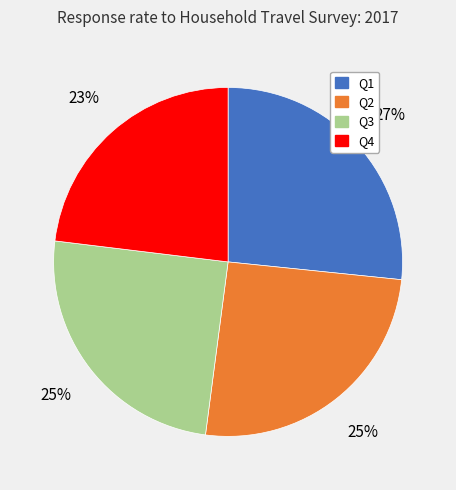

How many slices are in this pie chart?

4